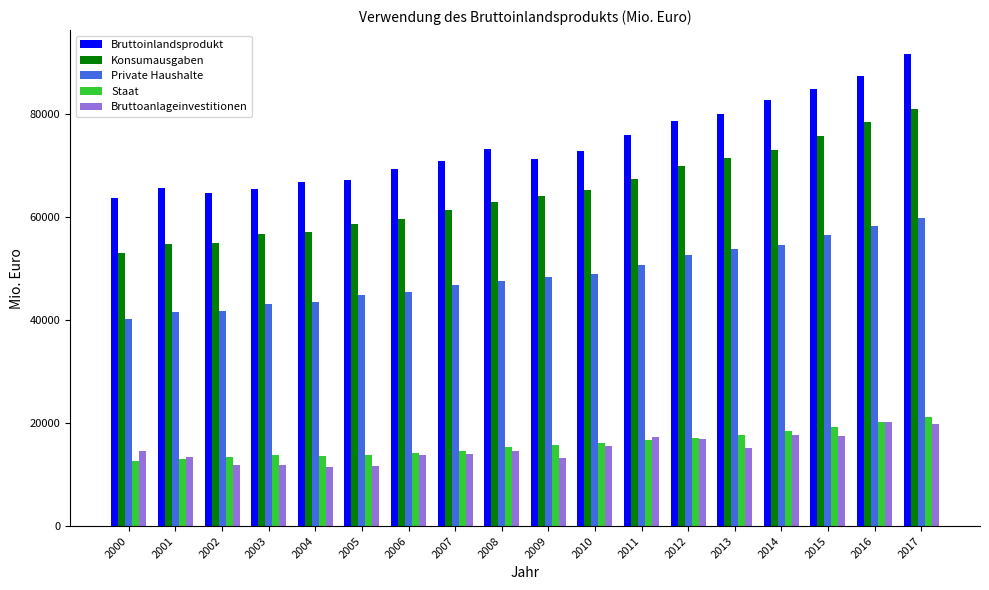

What value does the Bruttoinlandsprodukt series have at 2014?

82868.1